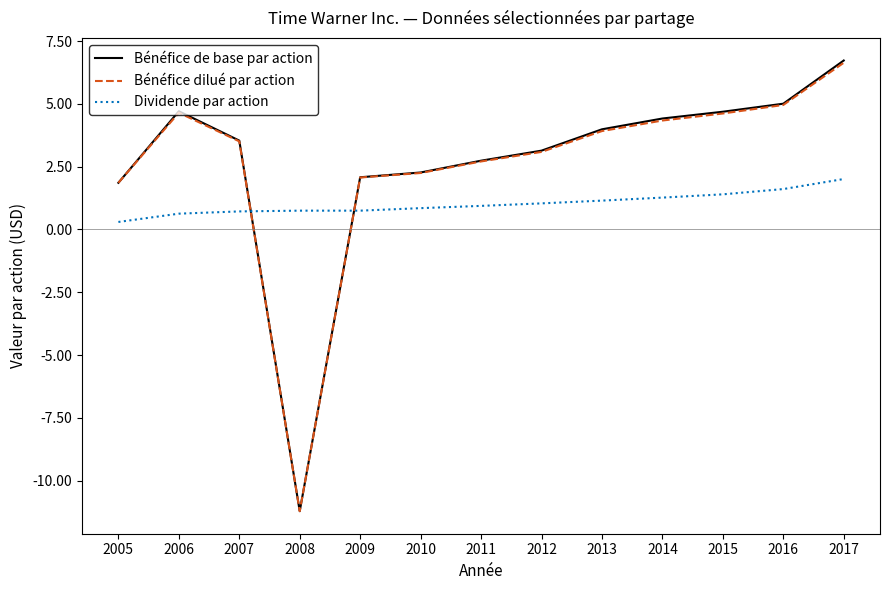

The value of Bénéfice de base par action at 2012 is 3.1. True or false?

True